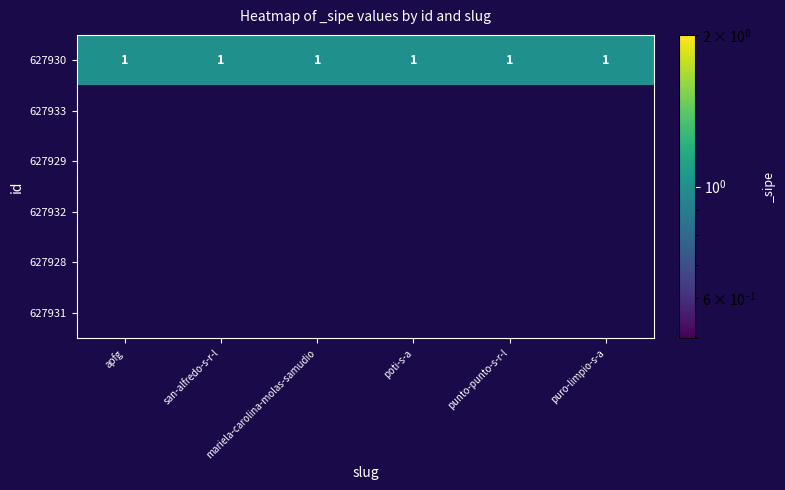

Rank the categories by 627931 value from highest to lowest.

apfg, san-alfredo-s-r-l, mariela-carolina-molas-samudio, poti-s-a, punto-punto-s-r-l, puro-limpio-s-a